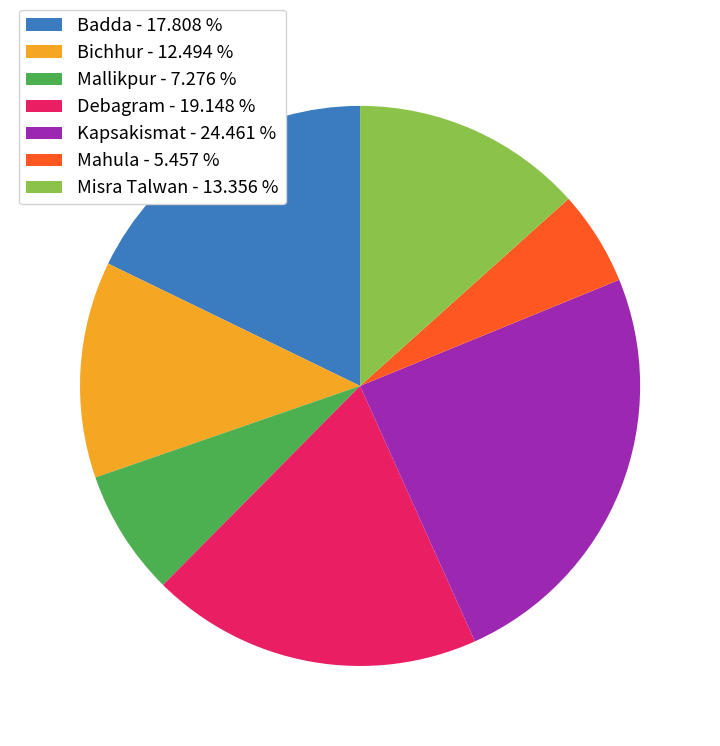

Does any single category account for the majority?

No